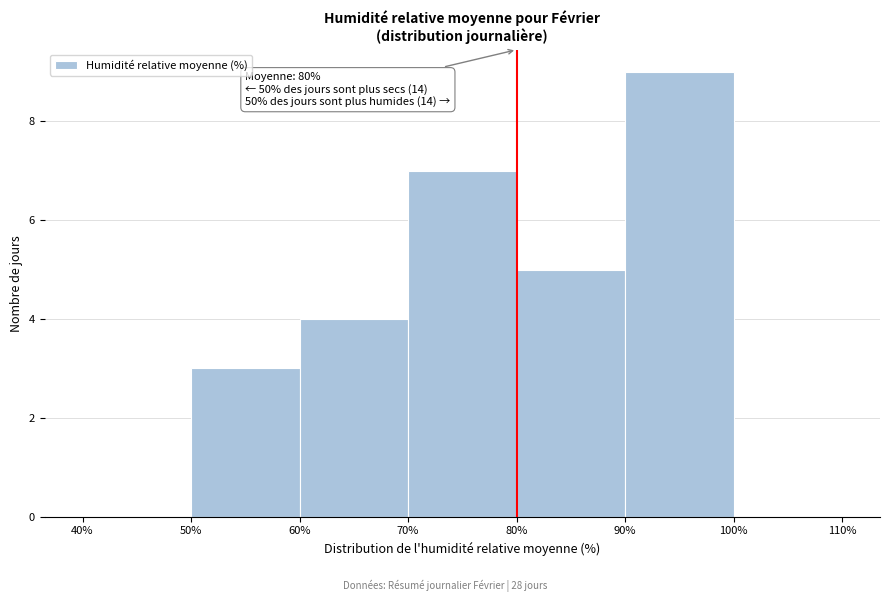

Over which range of the x-axis is the bar tallest?

90% to 100%